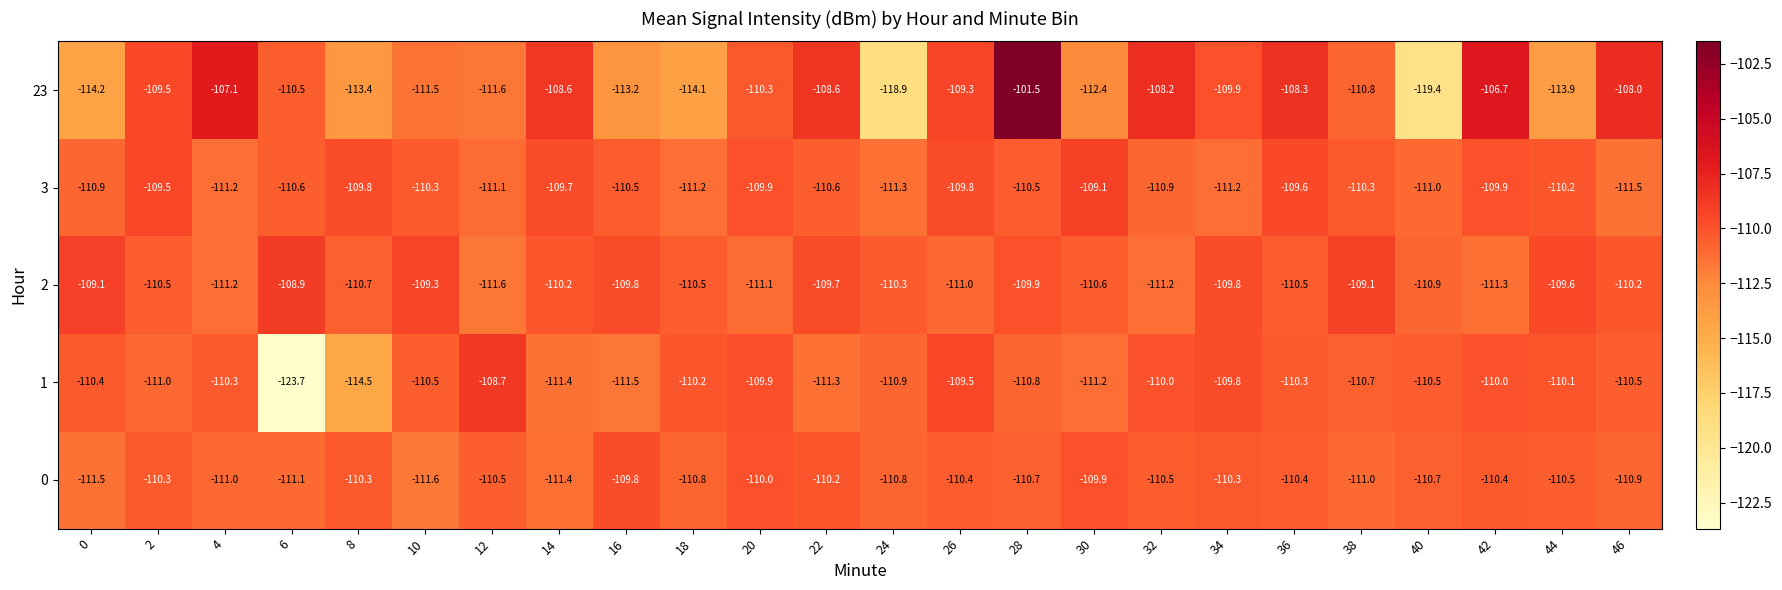

Which series has the widest spread of values?

23